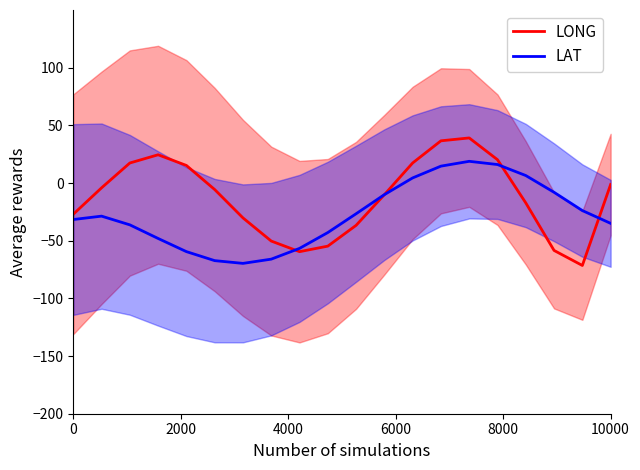

True or false: LAT has a value of -31.6 at 0.

True